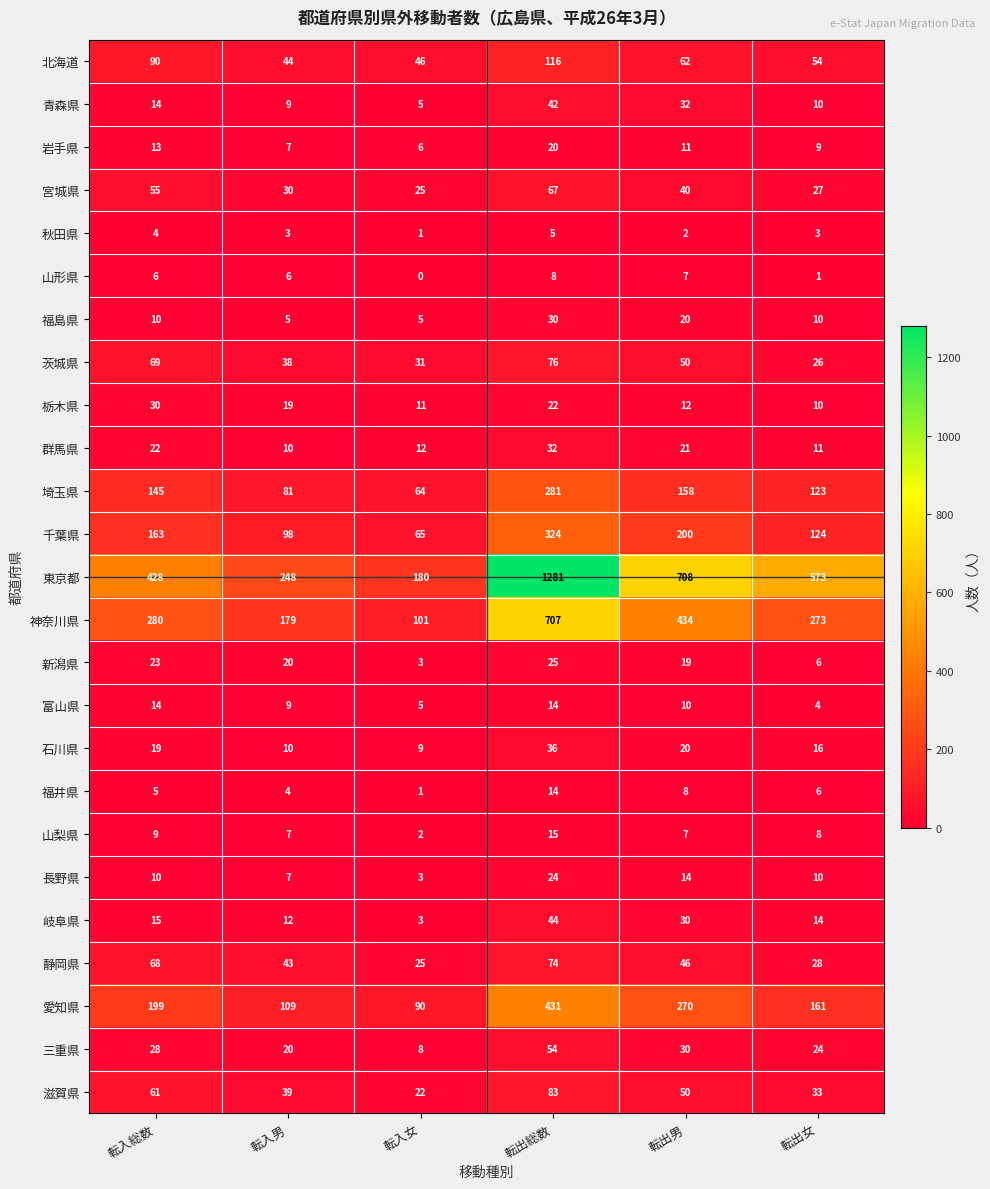

How many categories are shown in the chart?

6